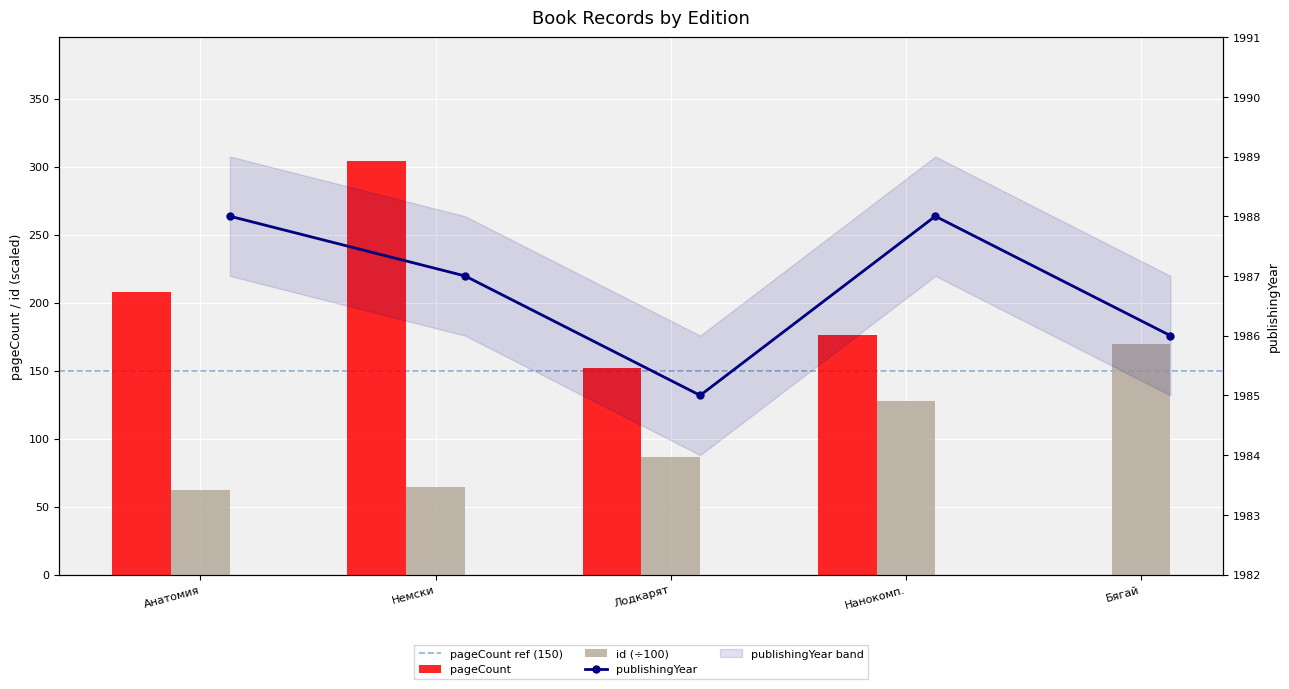

What are all the series names shown in the legend?

publishingYear, pageCount, id